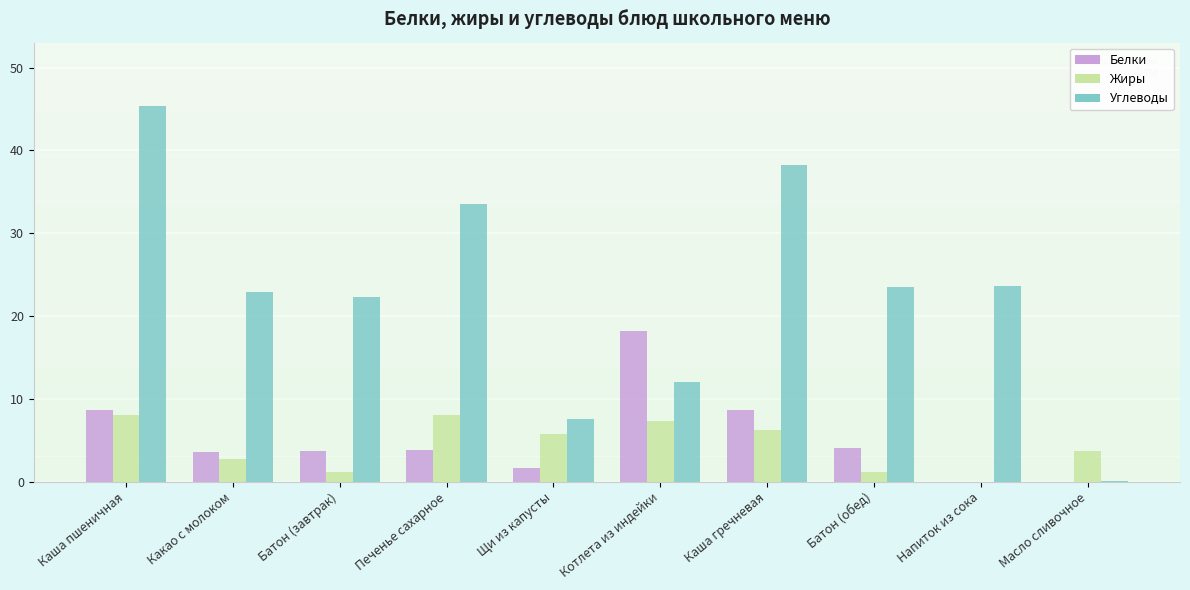

Which series has the widest spread of values?

Углеводы